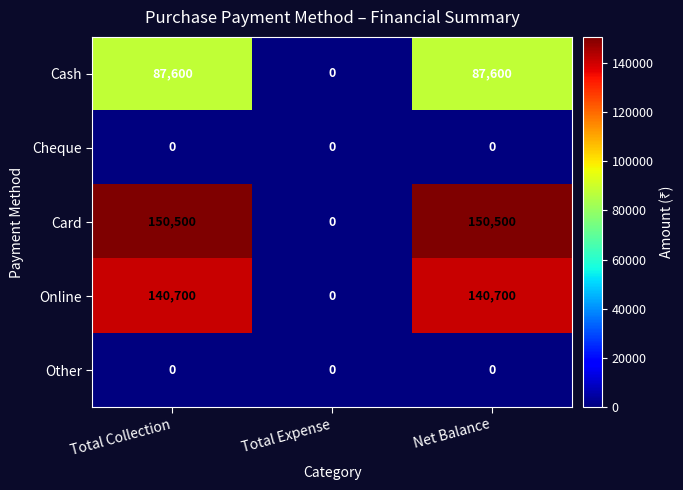

Reading left to right, transcribe all the data shown in this chart.

Cash: Total Collection=87600	Total Expense=0	Net Balance=87600
Cheque: Total Collection=0	Total Expense=0	Net Balance=0
Card: Total Collection=150500	Total Expense=0	Net Balance=150500
Online: Total Collection=140700	Total Expense=0	Net Balance=140700
Other: Total Collection=0	Total Expense=0	Net Balance=0